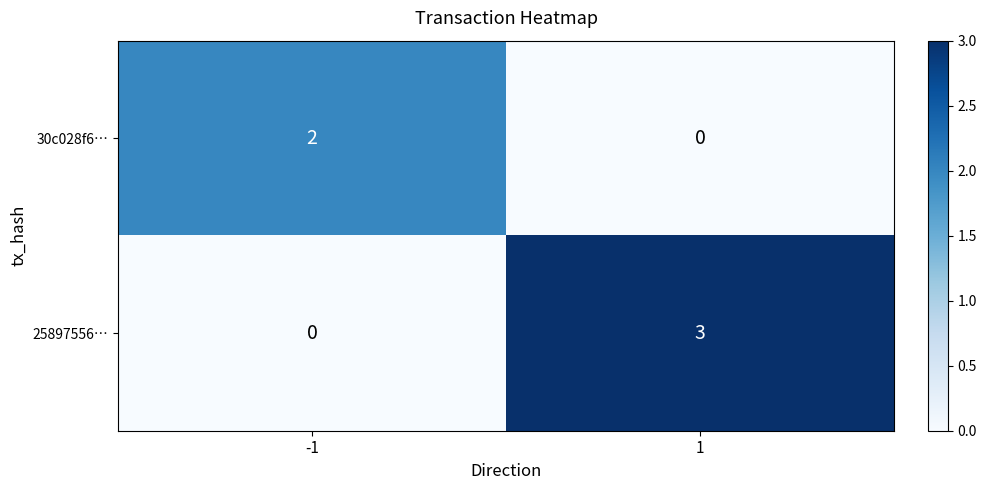

List the labels in order of 25897556… value, largest first.

1, -1